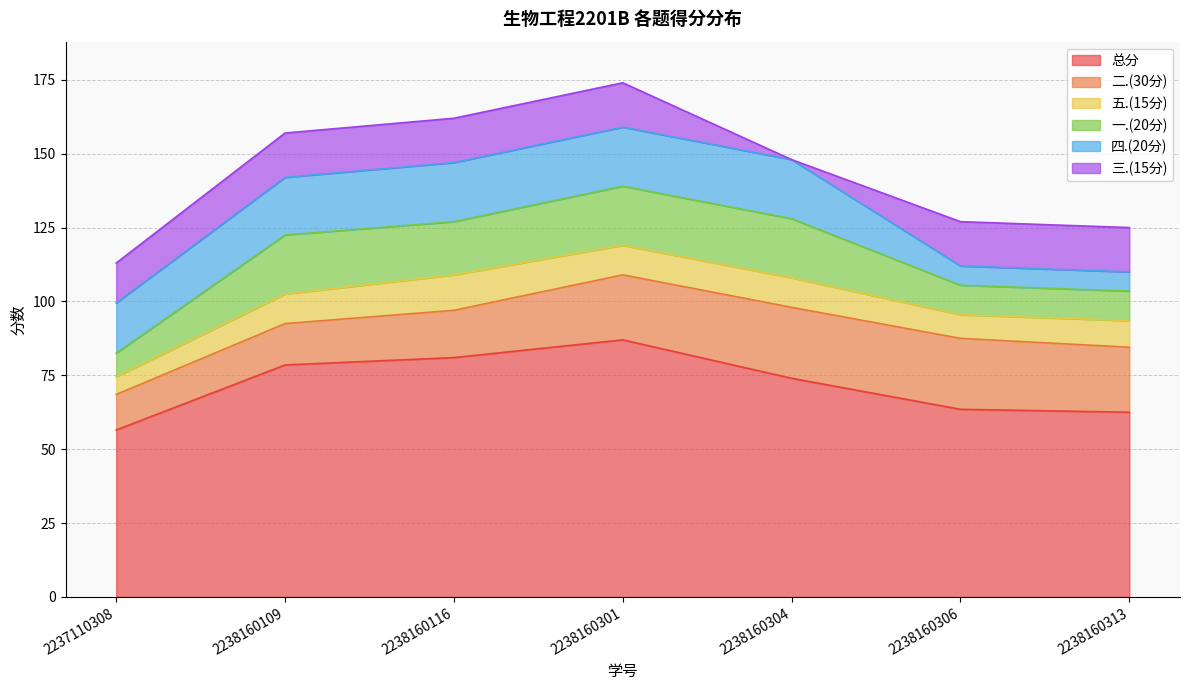

How many lines are shown in the chart?

6